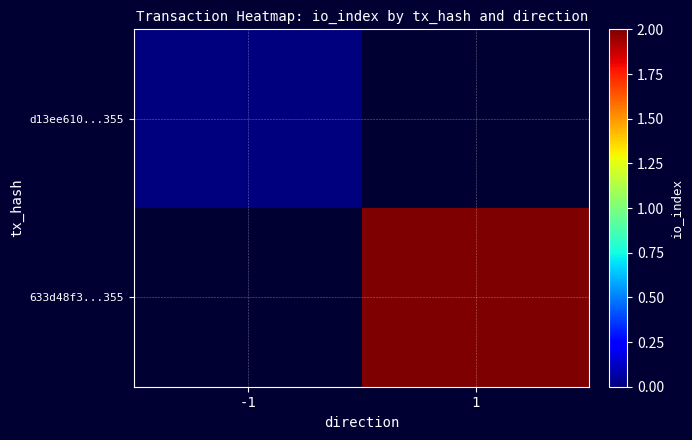

Count the number of data series in this chart.

2